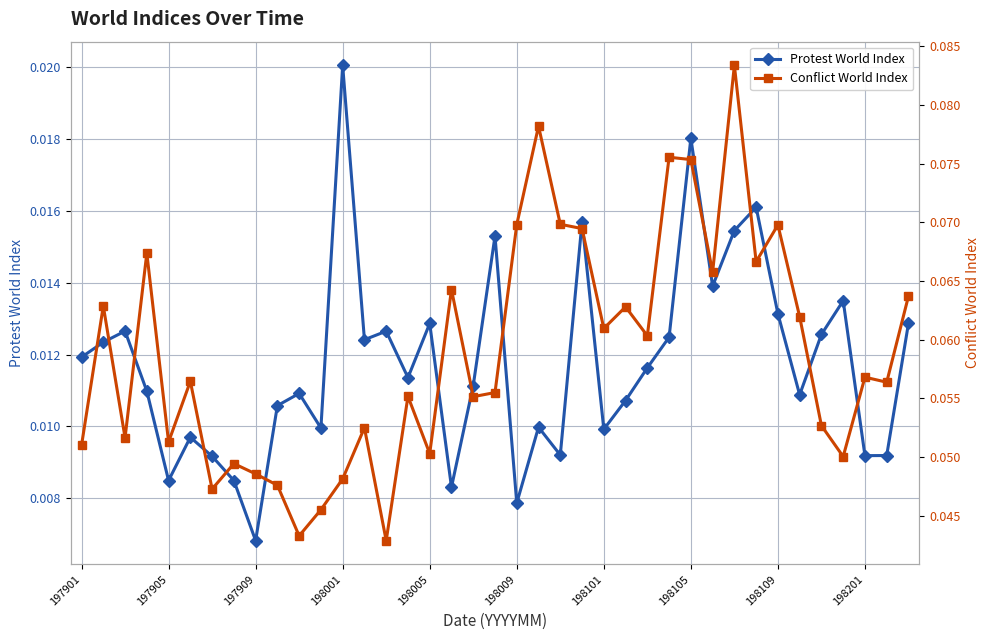

True or false: Conflict World Index and Protest World Index intersect in this chart.

False